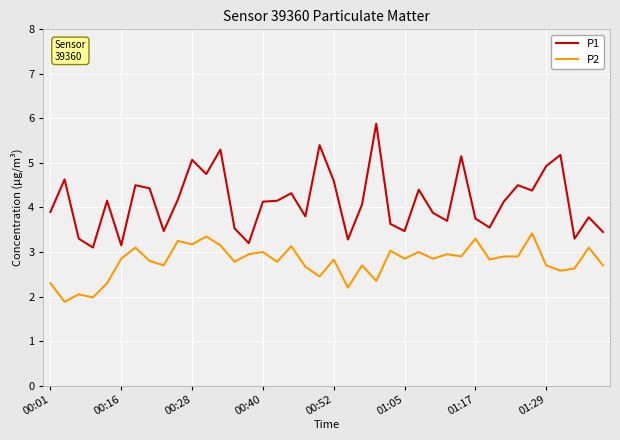

Does the chart display data point markers on the line(s)?

No